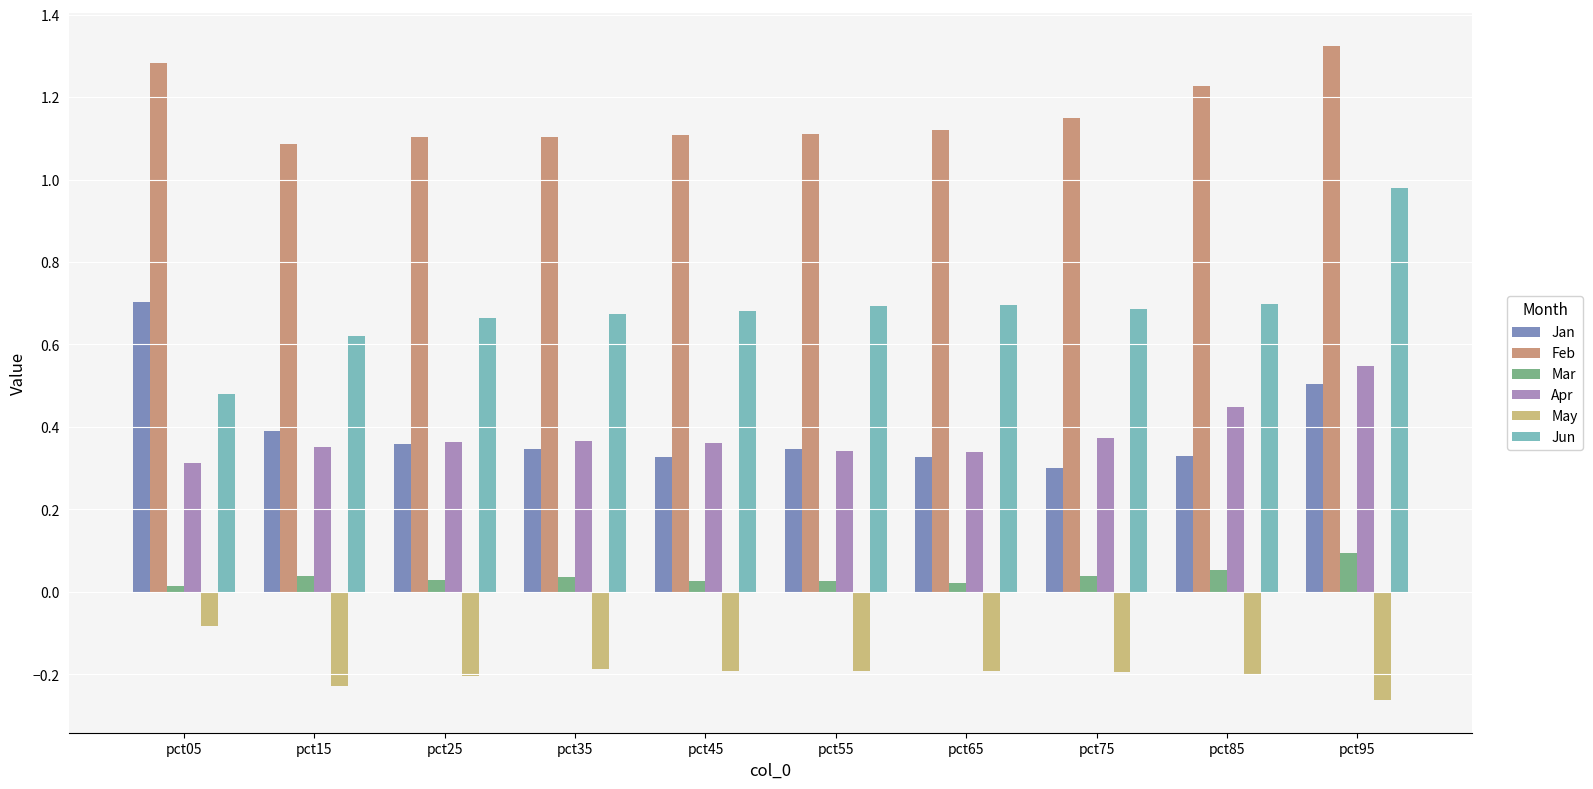

Which category has the lowest value across all series?

pct95